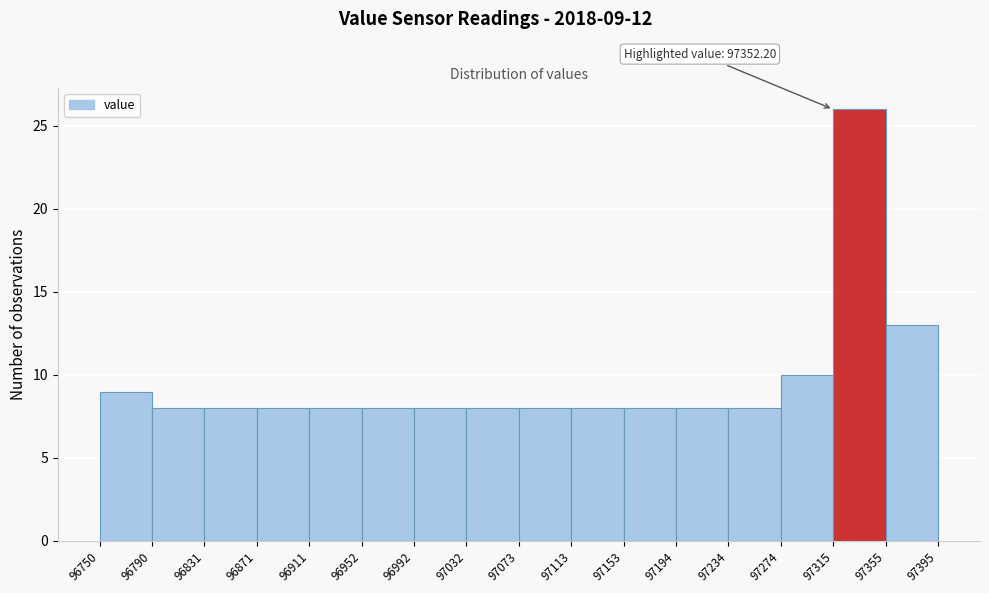

Over which range of the x-axis is the bar tallest?

97315 to 97355